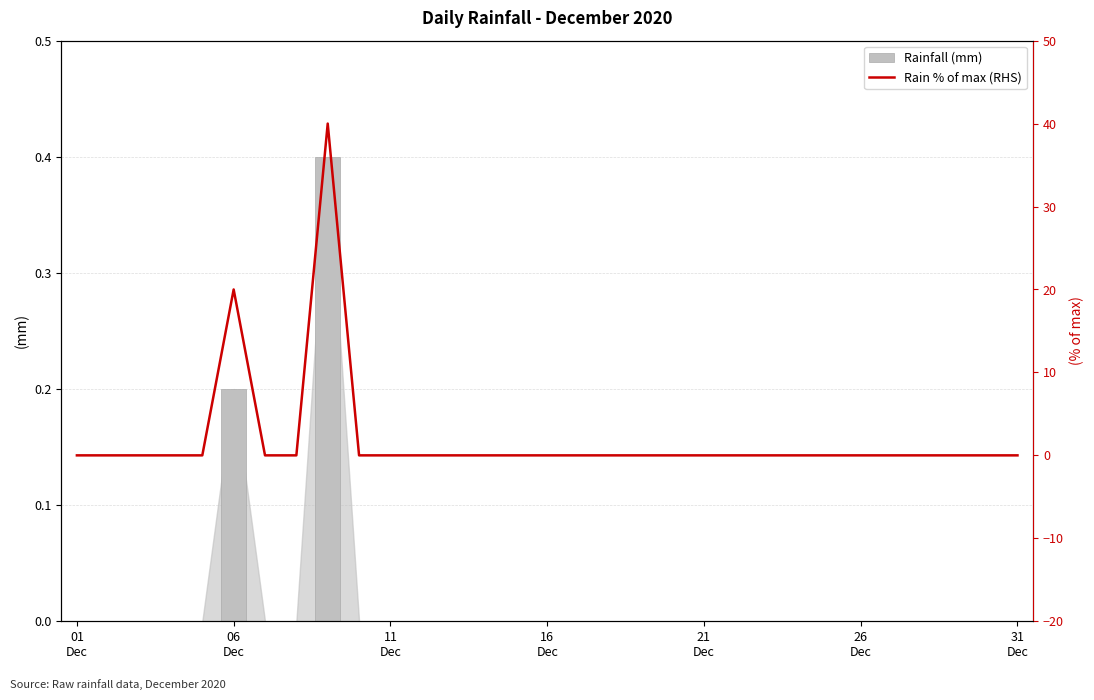

What is the difference between the second highest and second lowest values in the Rainfall (mm) series?

0.2